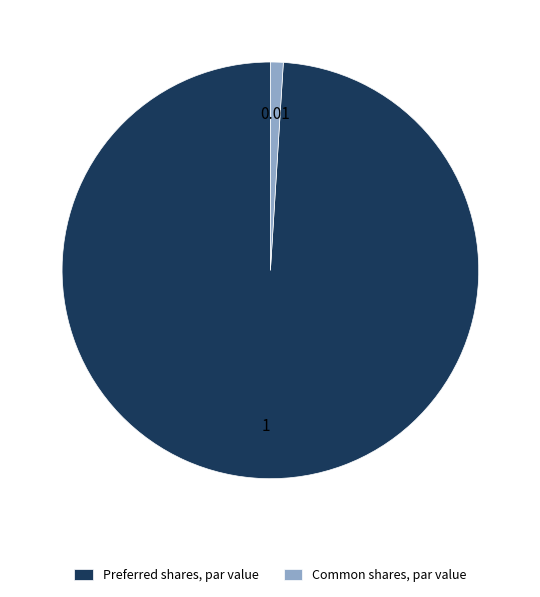

Do Preferred shares, par value and Common shares, par value together represent more than half of the pie?

Yes